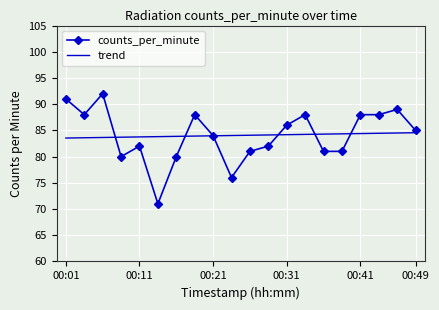

List the series in order of their peak value, highest first.

counts_per_minute, trend